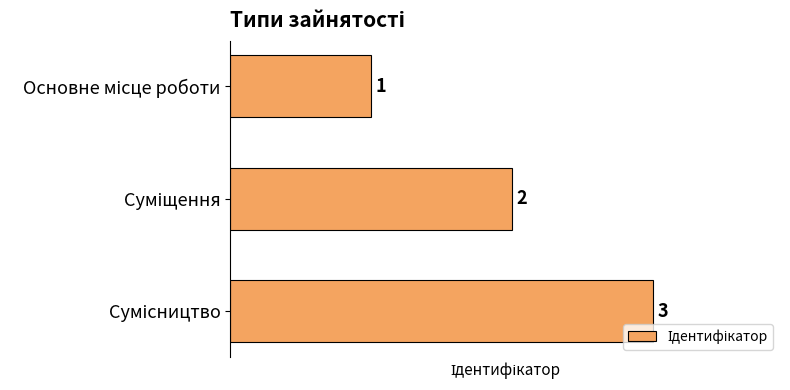

What is the sum of all values?

6